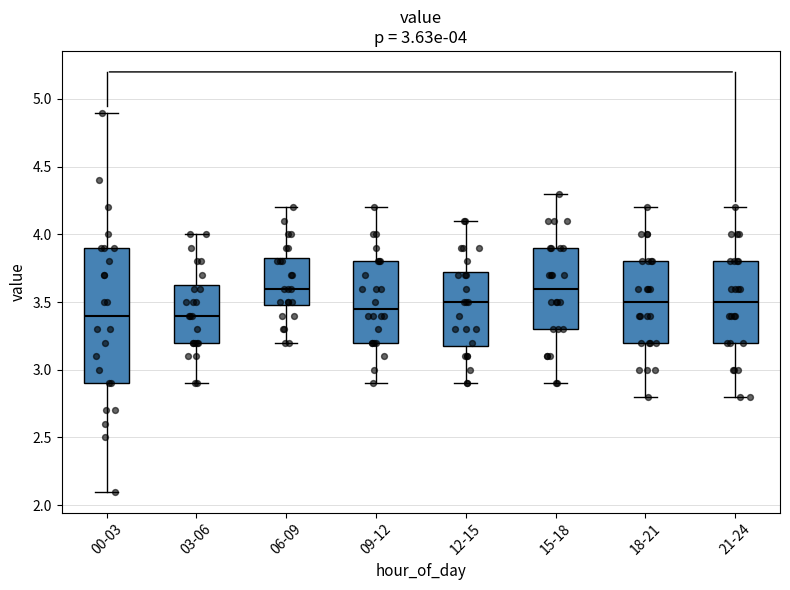

Which box is the tallest, from its lower edge to its upper edge?

00-03